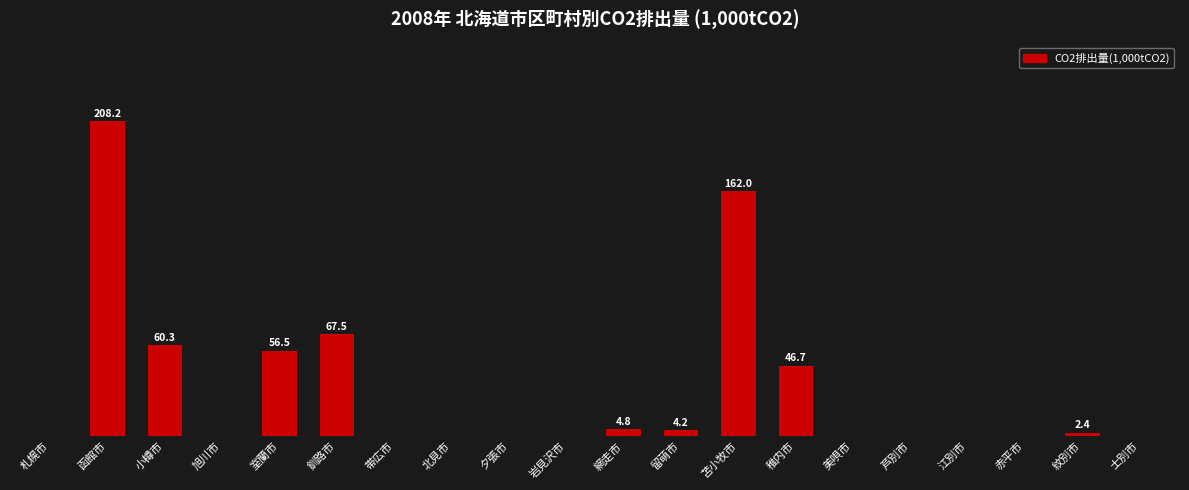

Rank the categories by value from highest to lowest.

函館市, 苫小牧市, 釧路市, 小樽市, 室蘭市, 稚内市, 網走市, 留萌市, 紋別市, 札幌市, 旭川市, 帯広市, 北見市, 夕張市, 岩見沢市, 美唄市, 芦別市, 江別市, 赤平市, 士別市